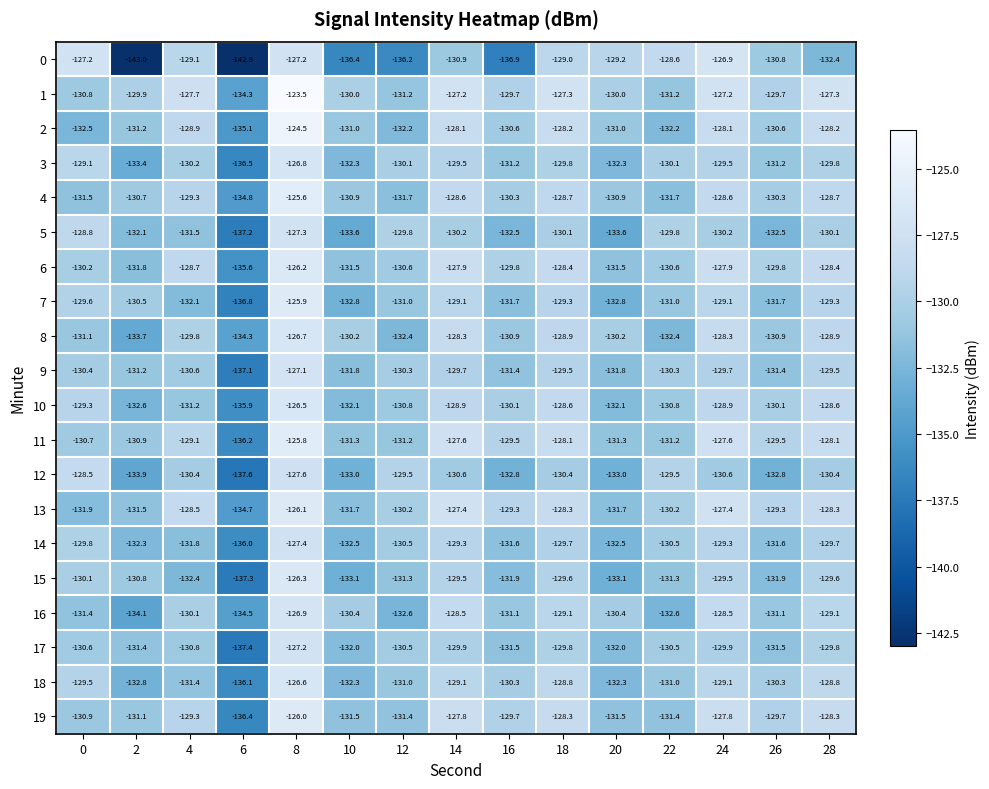

True or false: 16 has a value of -30.5 at 28.

False